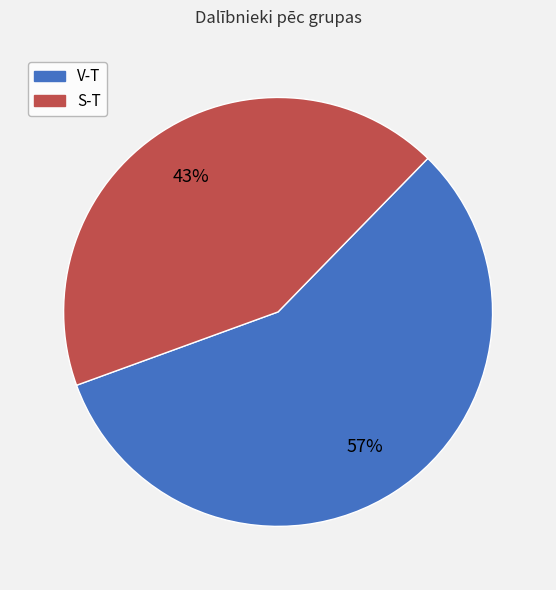

Combined, do S-T and V-T account for over 50%?

Yes